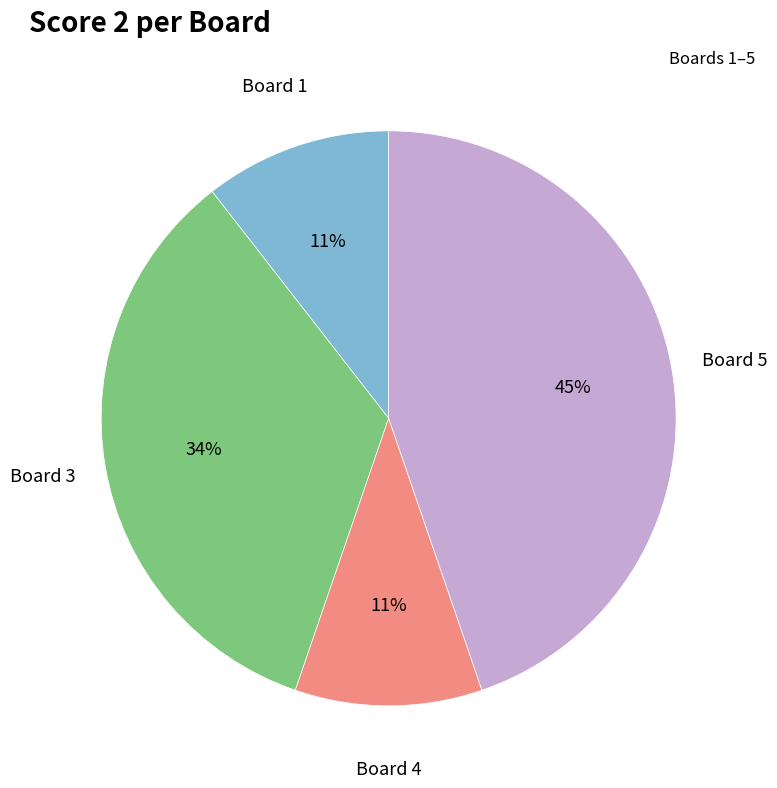

Is there any slice that represents more than half of the pie?

No